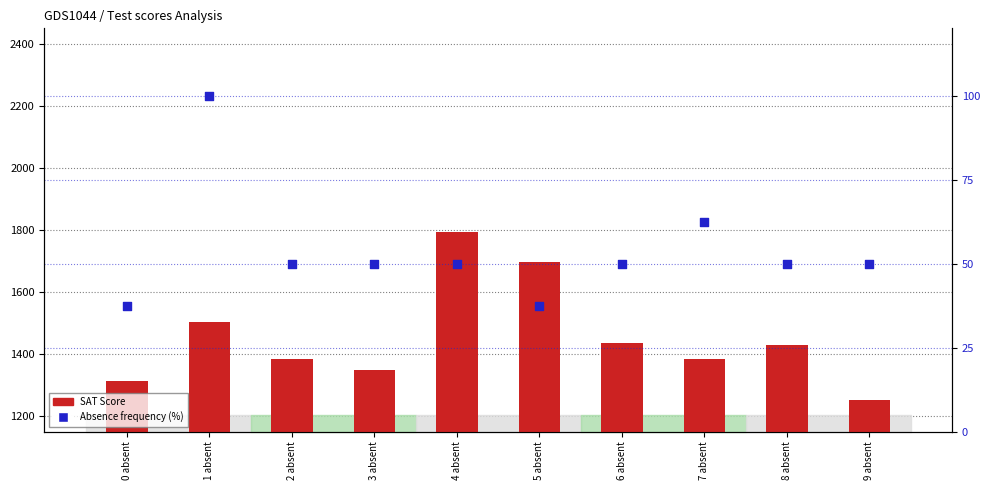

At which category is the sum across all series the highest?

4 absent